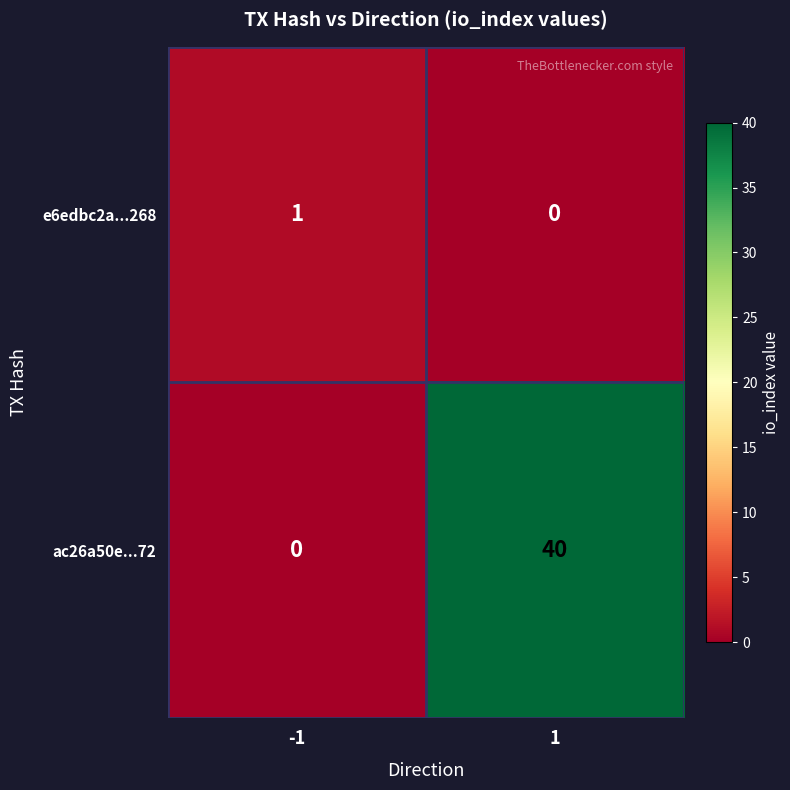

At which category is the sum across all series the highest?

1